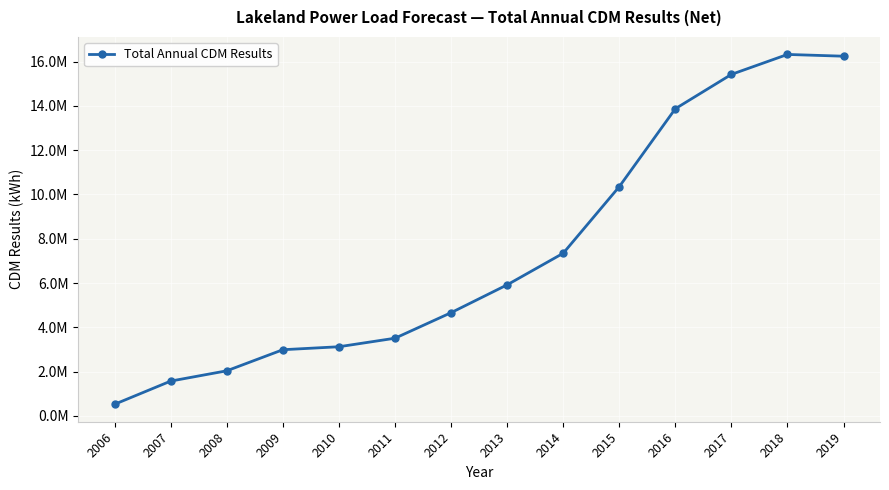

List the labels in order of value, smallest first.

2006, 2007, 2008, 2009, 2010, 2011, 2012, 2013, 2014, 2015, 2016, 2017, 2019, 2018